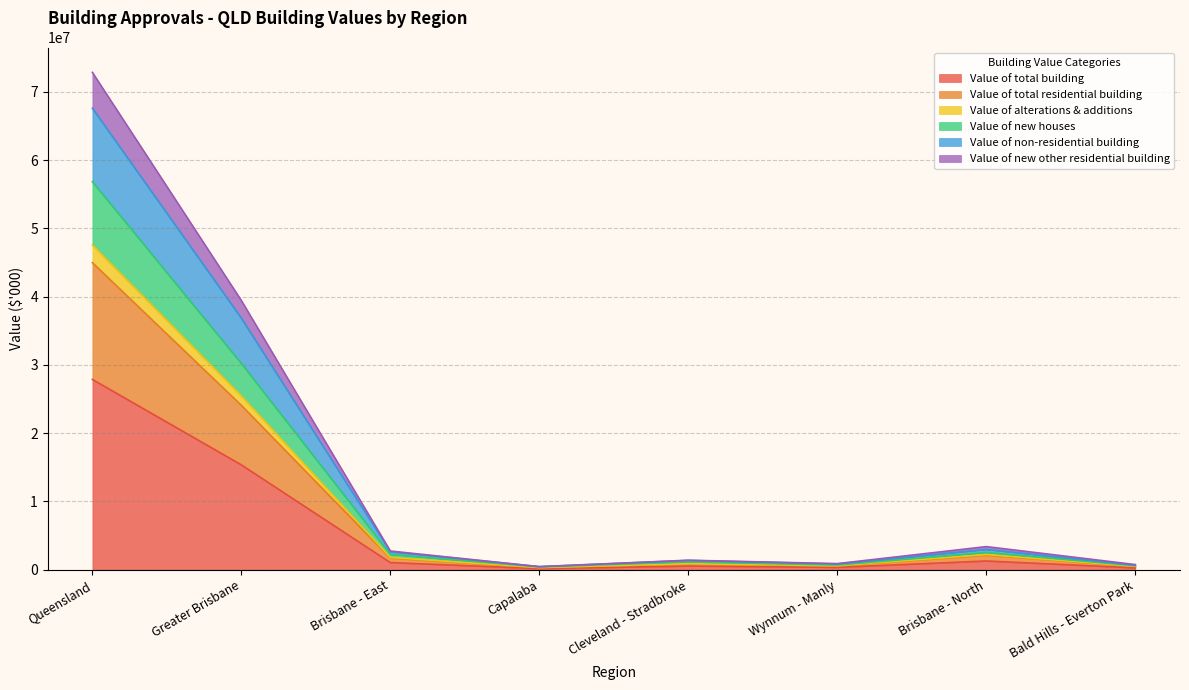

What is the difference between the Value of total building values at Capalaba and Bald Hills - Everton Park?

109904.9